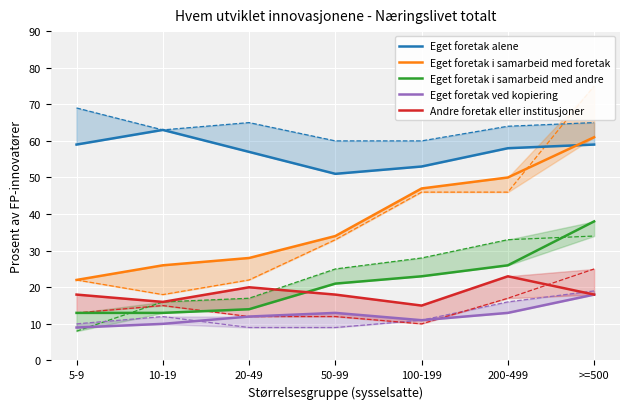

The value of Eget foretak i samarbeid med andre at 100-199 is 36. True or false?

False